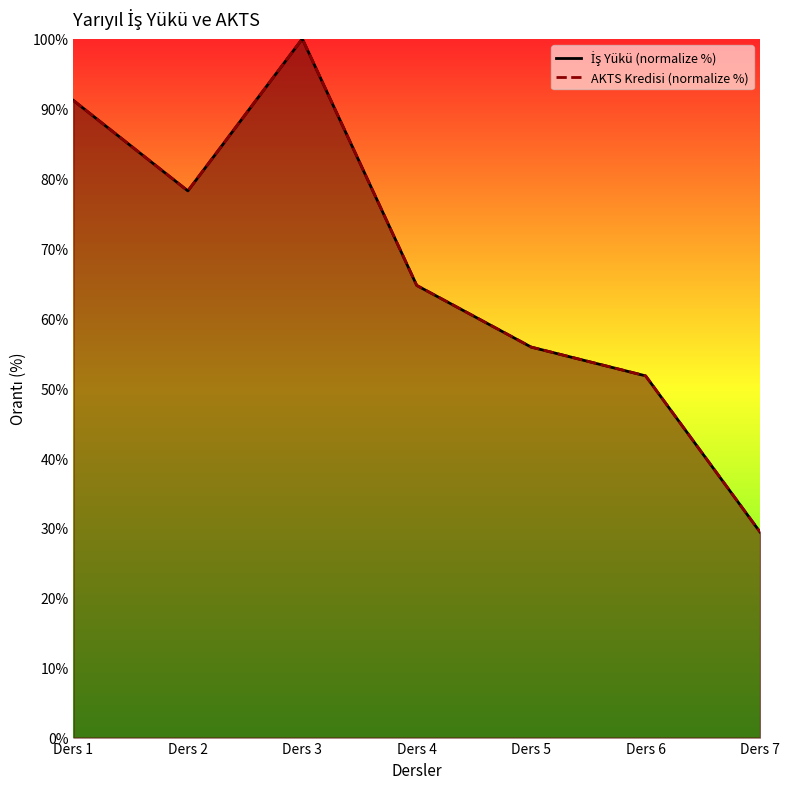

Reading left to right, extract all data points from this chart.

İş Yükü (normalize %): 91.2	78.2	100.0	64.7	55.9	51.8	29.4
AKTS Kredisi (normalize %): 91.2	78.2	100.0	64.7	55.9	51.8	29.4